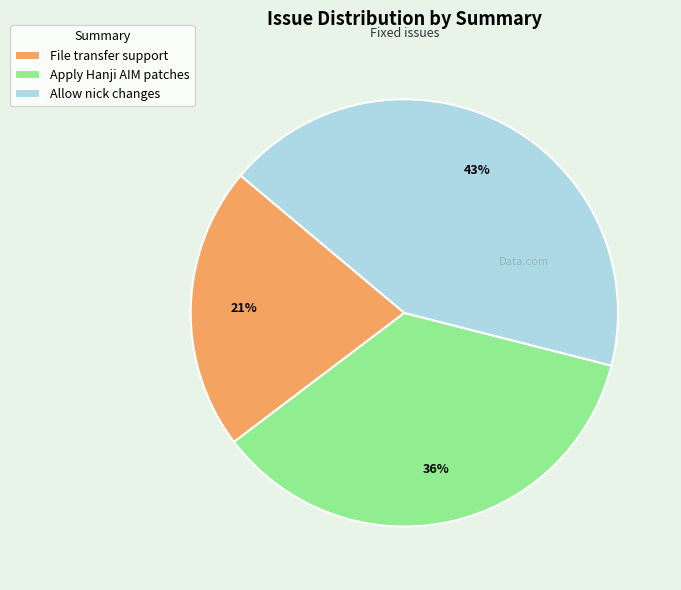

Which has a higher value, File transfer support or Apply Hanji AIM patches?

Apply Hanji AIM patches